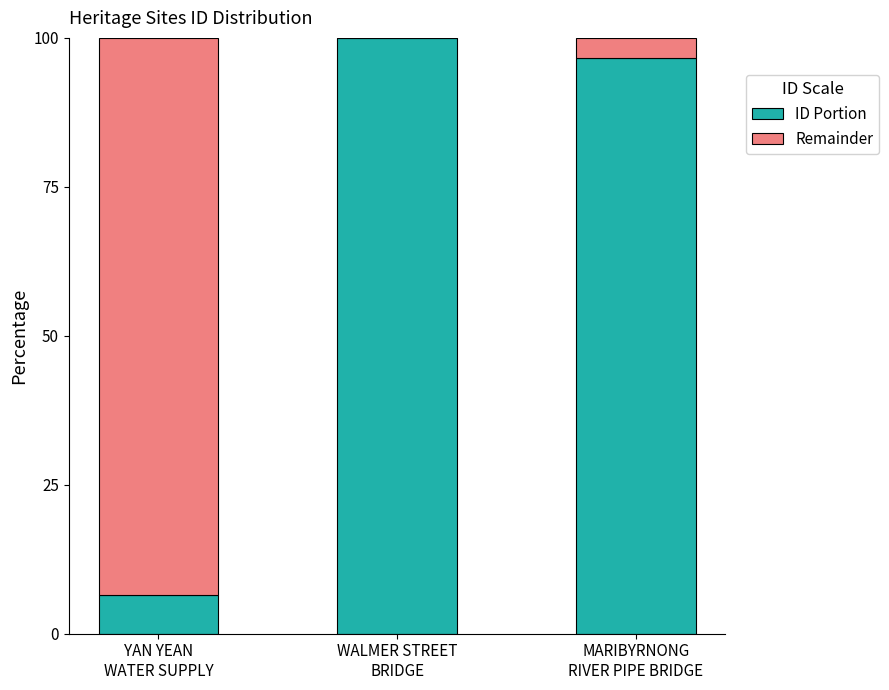

What is the total value across all series at MARIBYRNONG
RIVER PIPE BRIDGE?

100.0